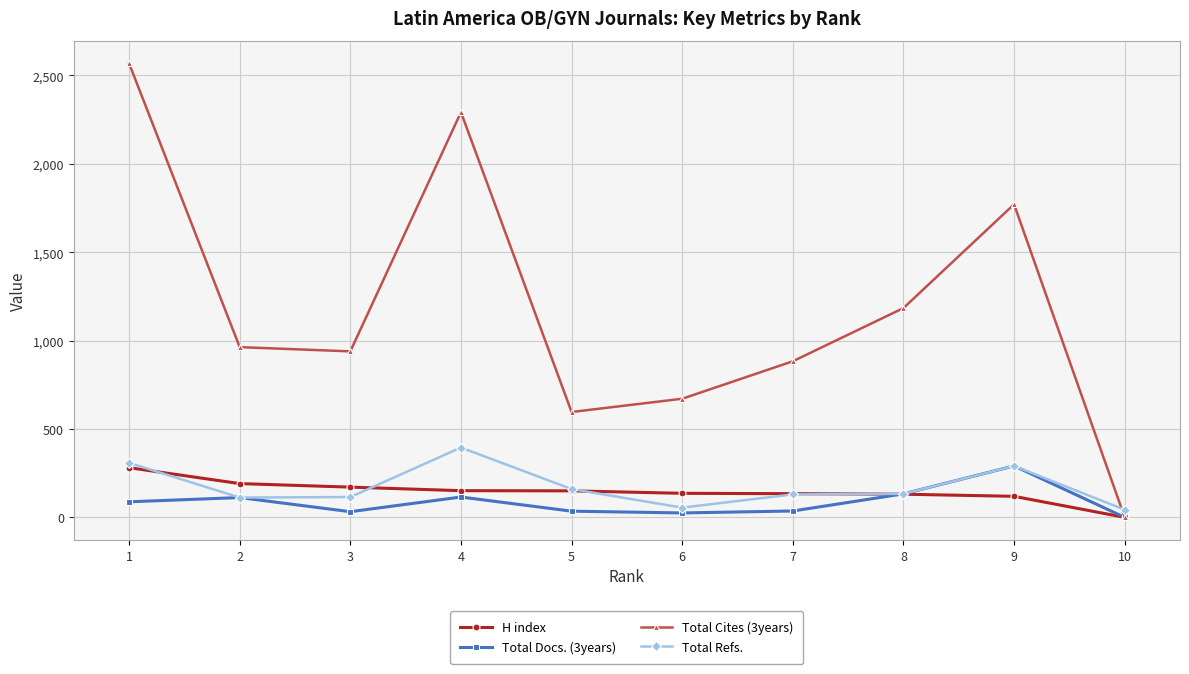

Which series changed the most between 2 and 4?

Total Cites (3years)